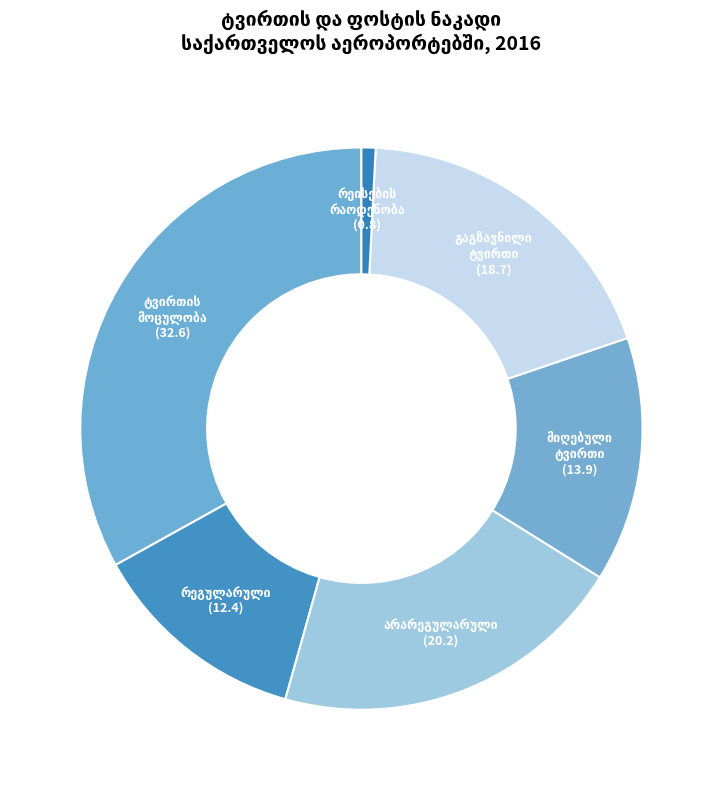

Is there a majority slice in this chart?

No